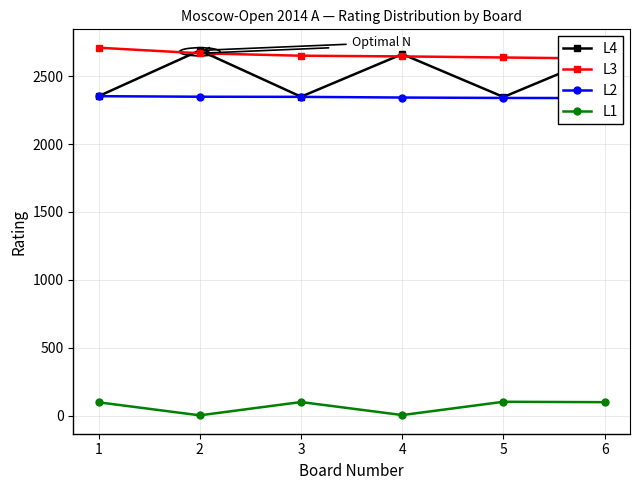

List the labels in order of L4 value, largest first.

2, 4, 6, 1, 3, 5